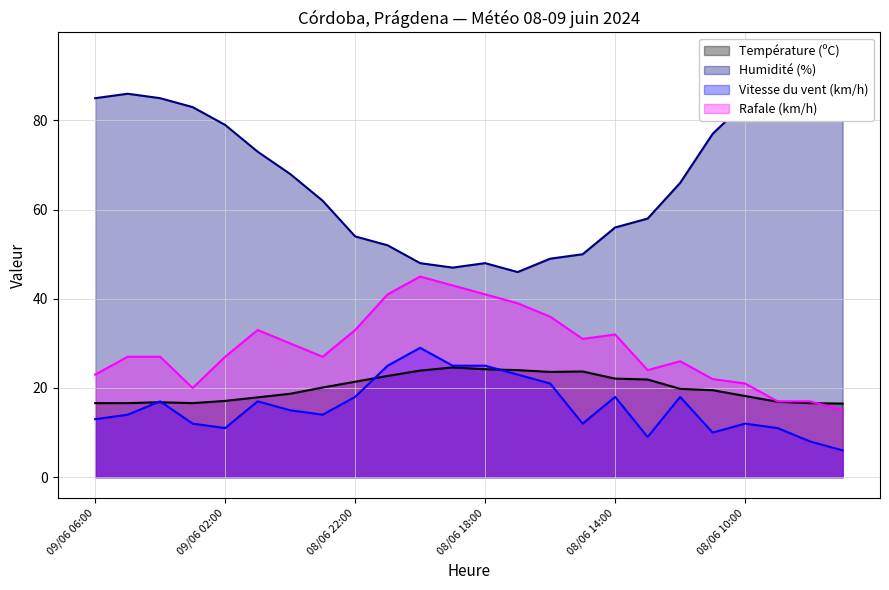

True or false: Humidité (%) has a value of 26.2 at 08/06 19:00.

False